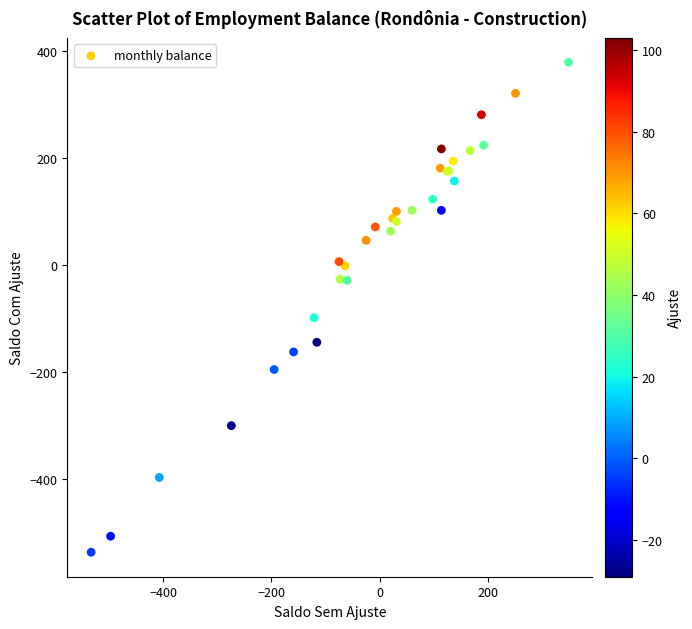

What Y value in the scatter plot is closest to -79?

-99